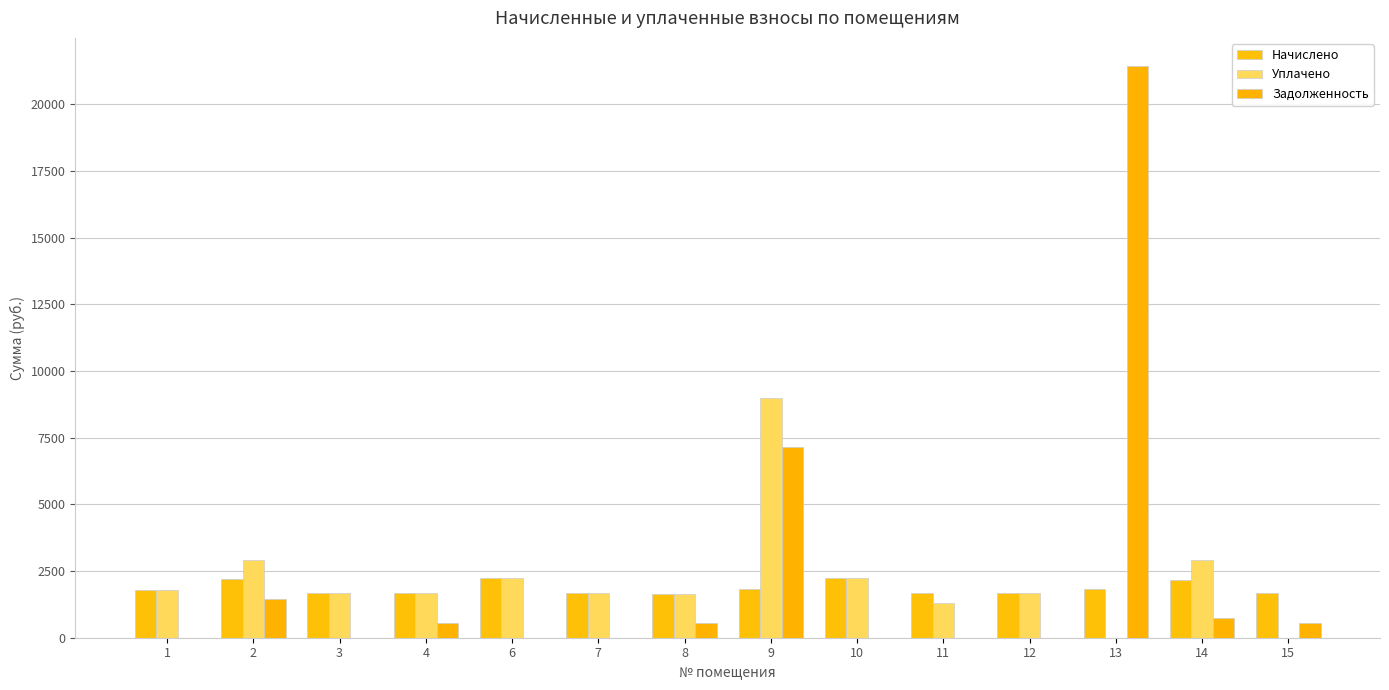

At 2, list the series in order from smallest to largest.

Задолженность, Начислено, Уплачено